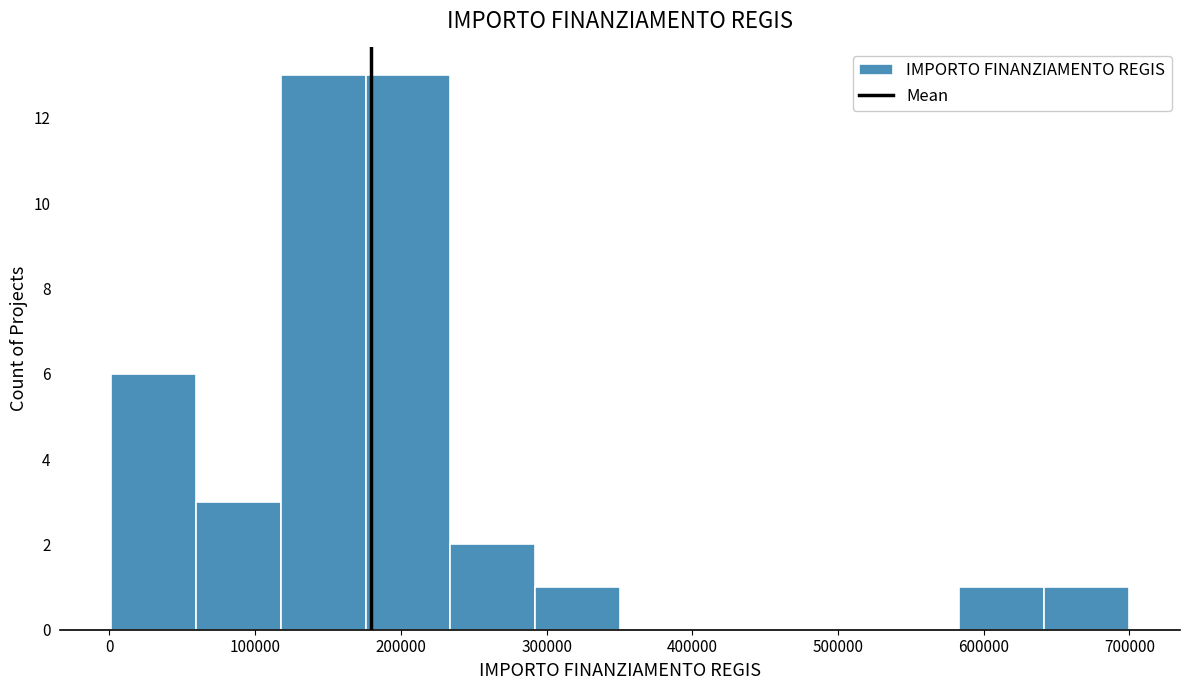

Reading left to right, transcribe this chart: for each bar, give the range it covers on the x-axis and its height. Neither the bar edges nor the heights are printed on the chart, so give them approximately, as read against the axes.

0 to 60000: 6
60000 to 120000: 3
120000 to 180000: 13
180000 to 230000: 13
230000 to 290000: 2
290000 to 350000: 1
350000 to 410000: 0
410000 to 470000: 0
470000 to 530000: 0
530000 to 580000: 0
580000 to 640000: 1
640000 to 700000: 1